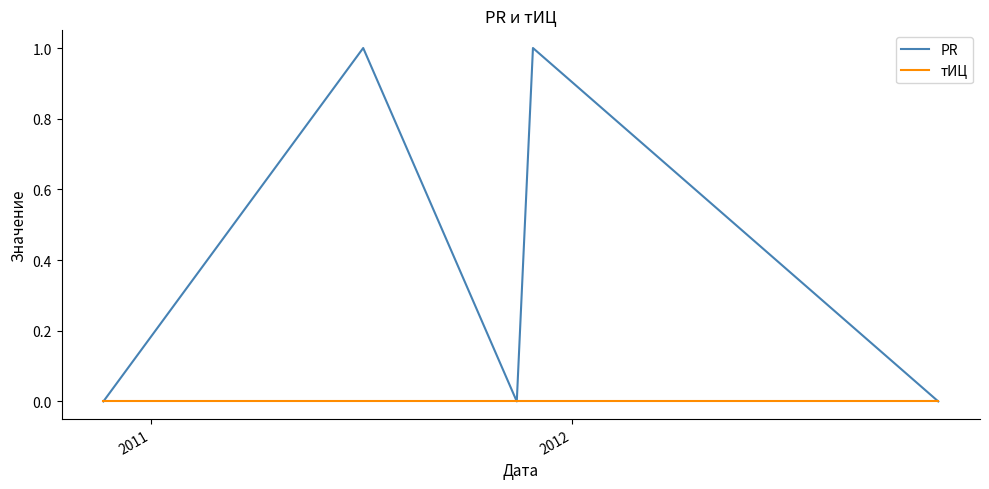

List the series in order of their peak value, highest first.

PR, тИЦ